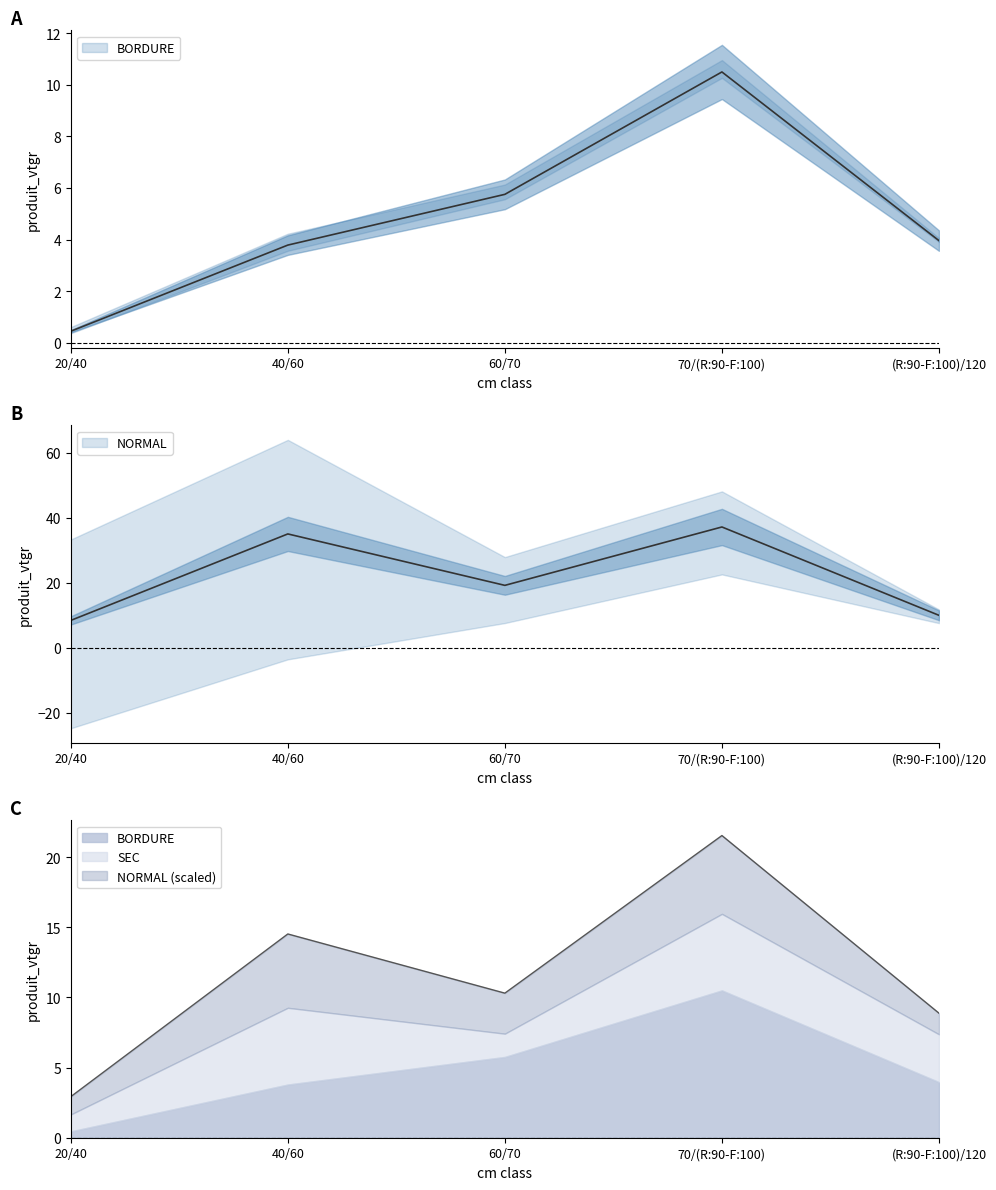

True or false: NORMAL and BORDURE intersect in this chart.

False